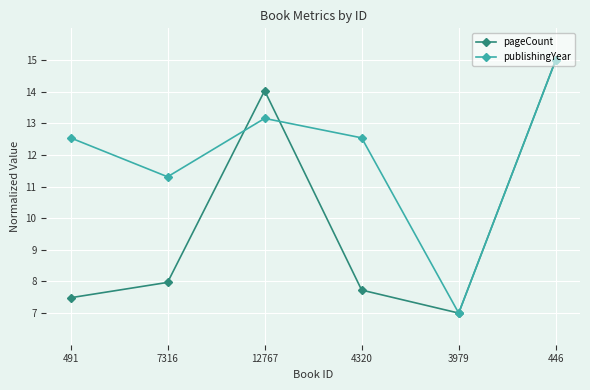

Read the publishingYear value at 7316.

11.3